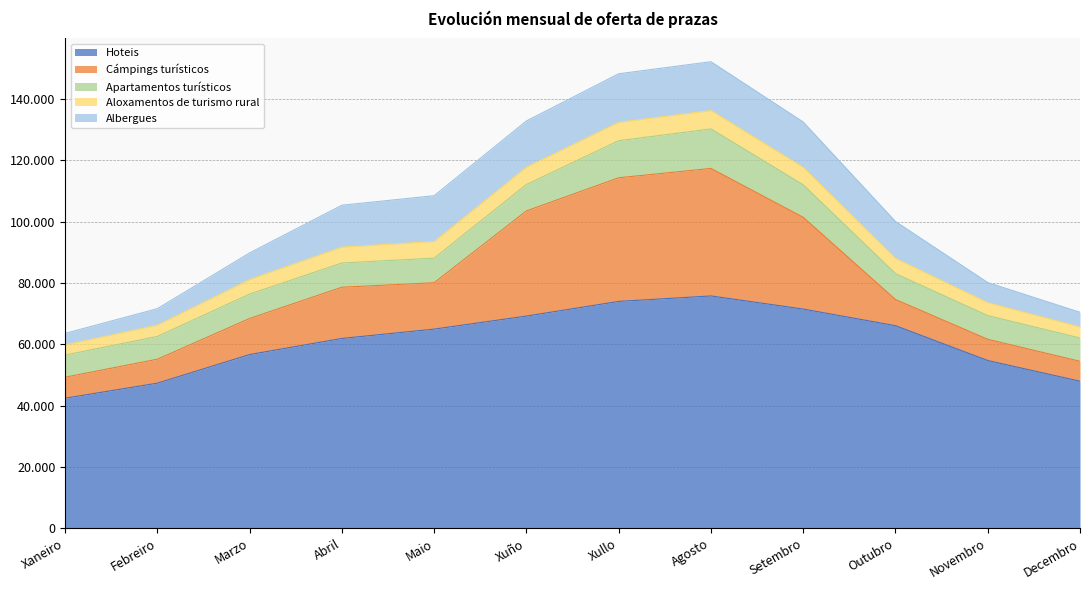

Which series ends up on top after the final intersection of Cámpings turísticos and Apartamentos turísticos?

Apartamentos turísticos